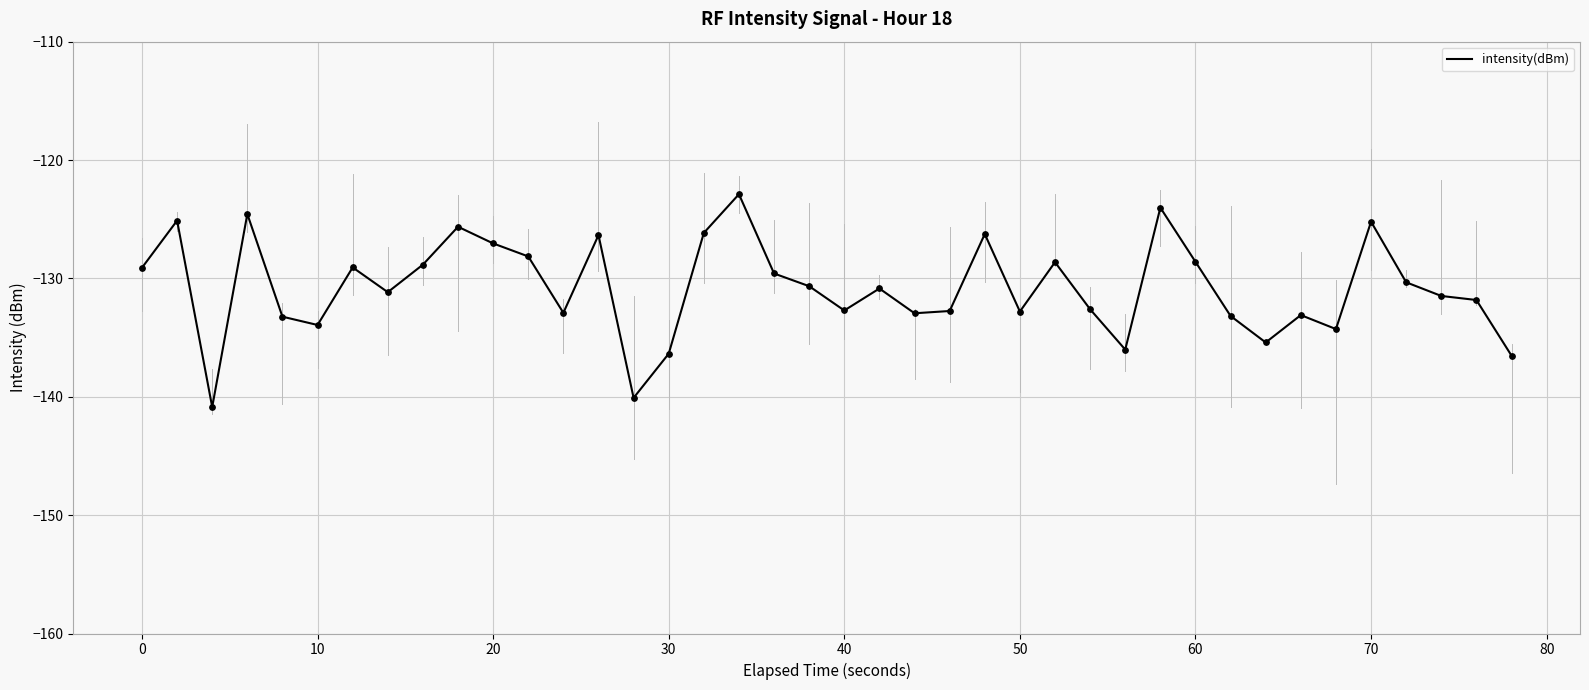

What is the smallest value displayed?

-140.9